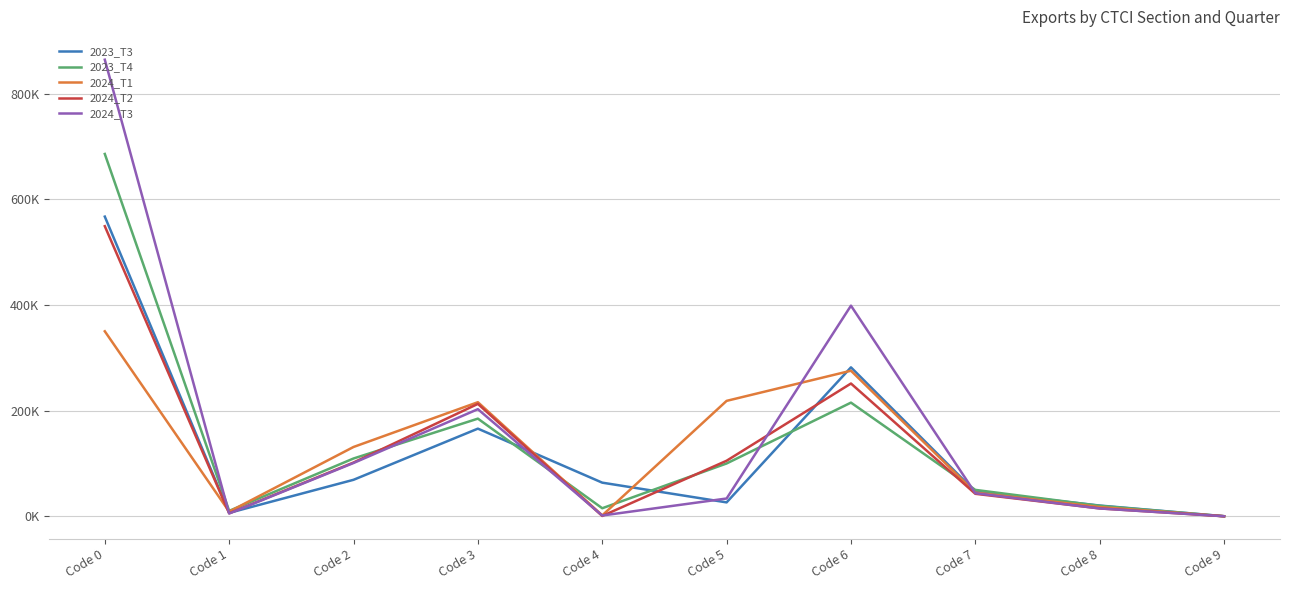

Where is the first local minimum for 2023_T3?

Code 1